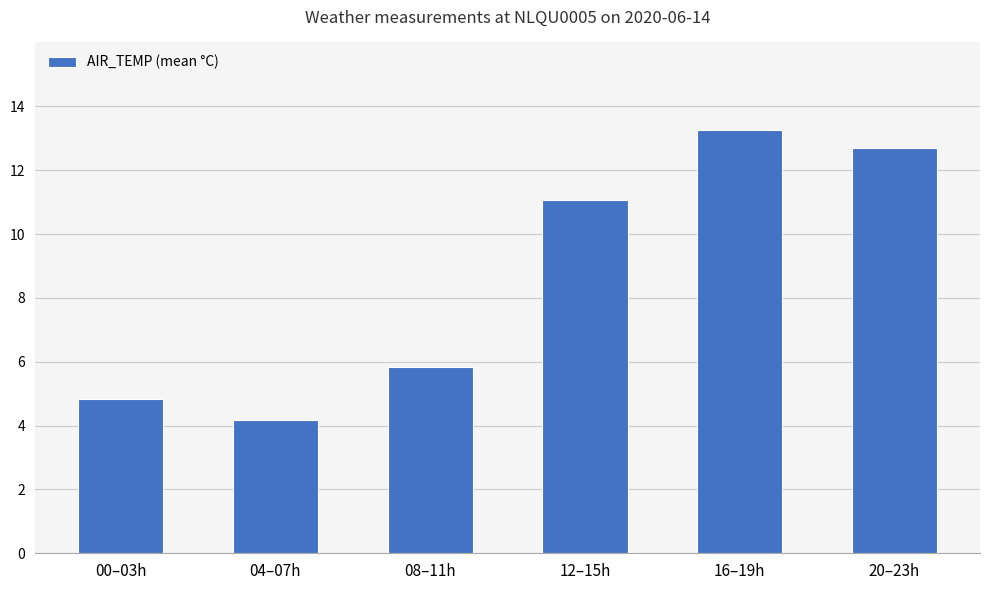

Between 16–19h and 04–07h, which is larger?

16–19h